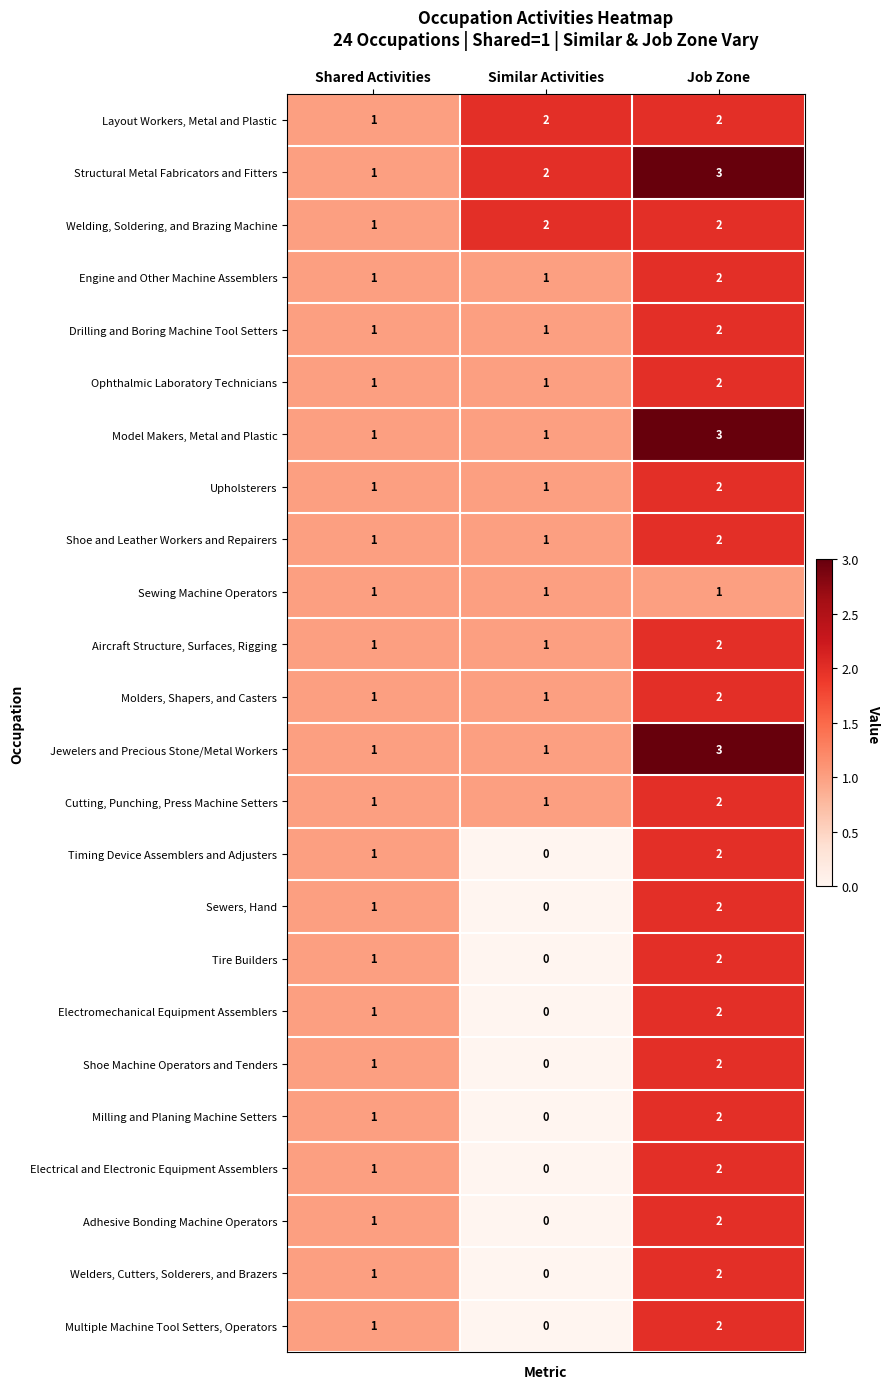

List the labels in order of Adhesive Bonding Machine Operators value, smallest first.

Similar Activities, Shared Activities, Job Zone